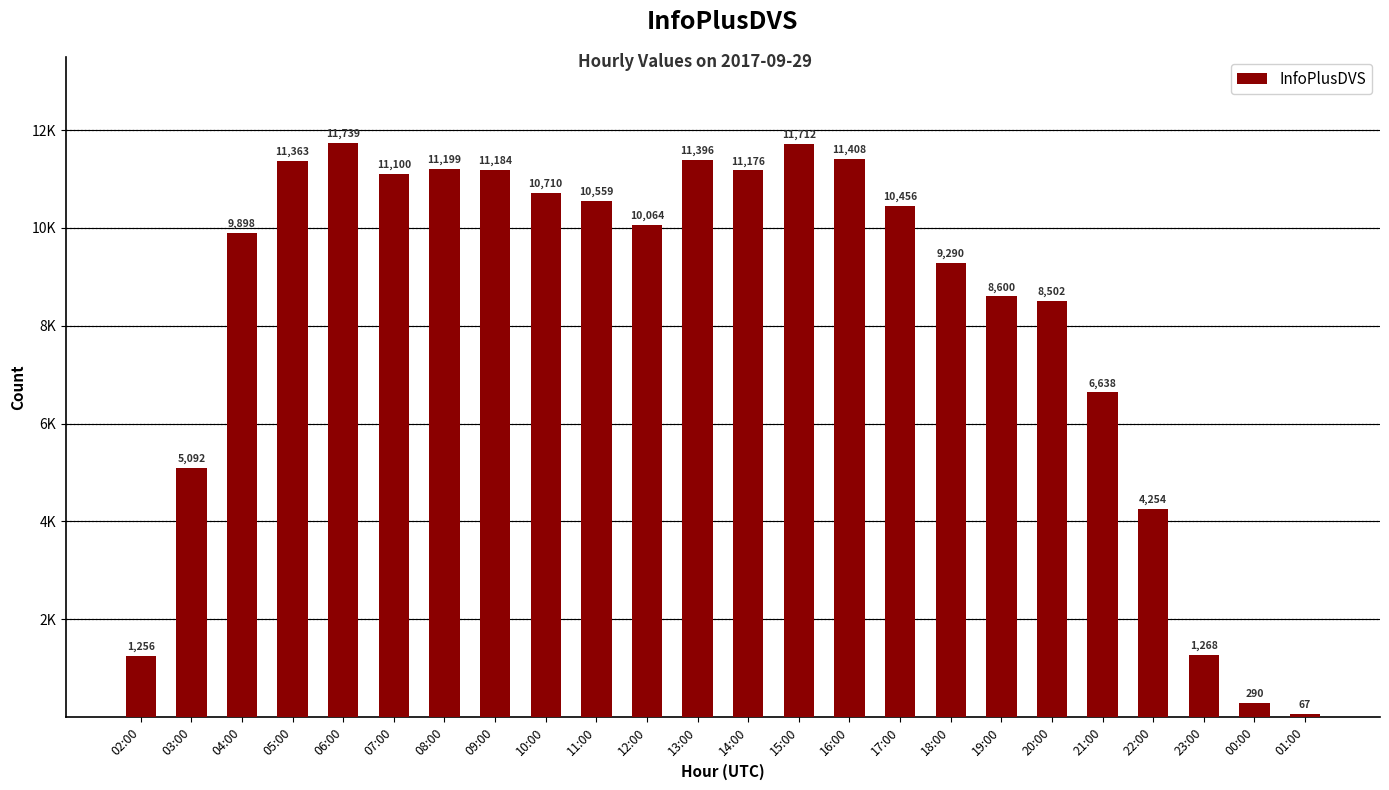

Are the bars horizontal?

No